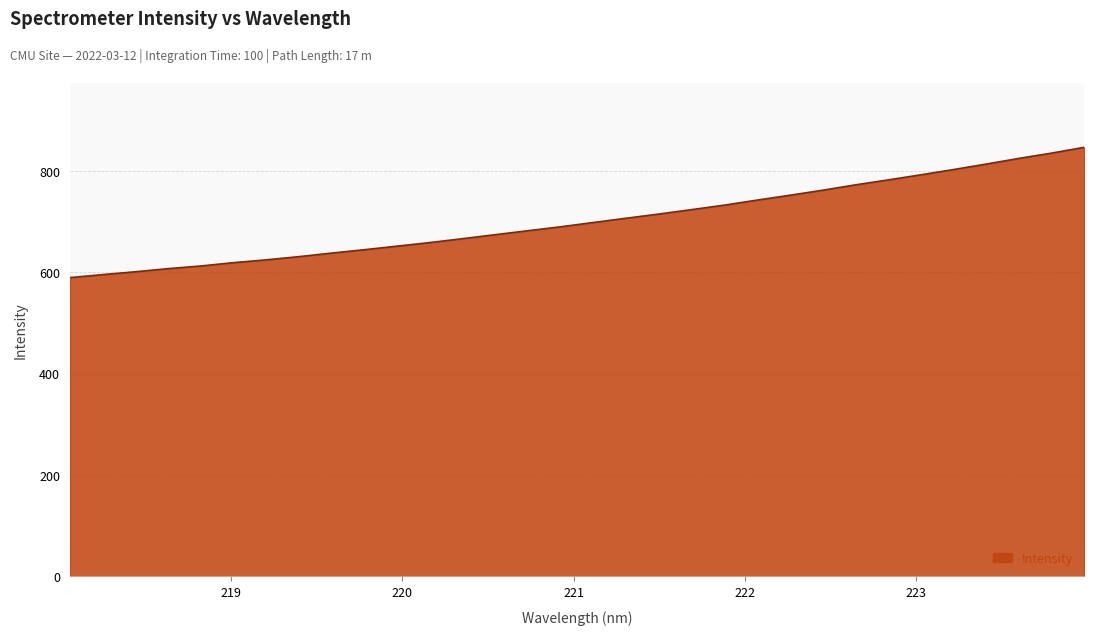

What is the maximum value shown in the chart?

846.8